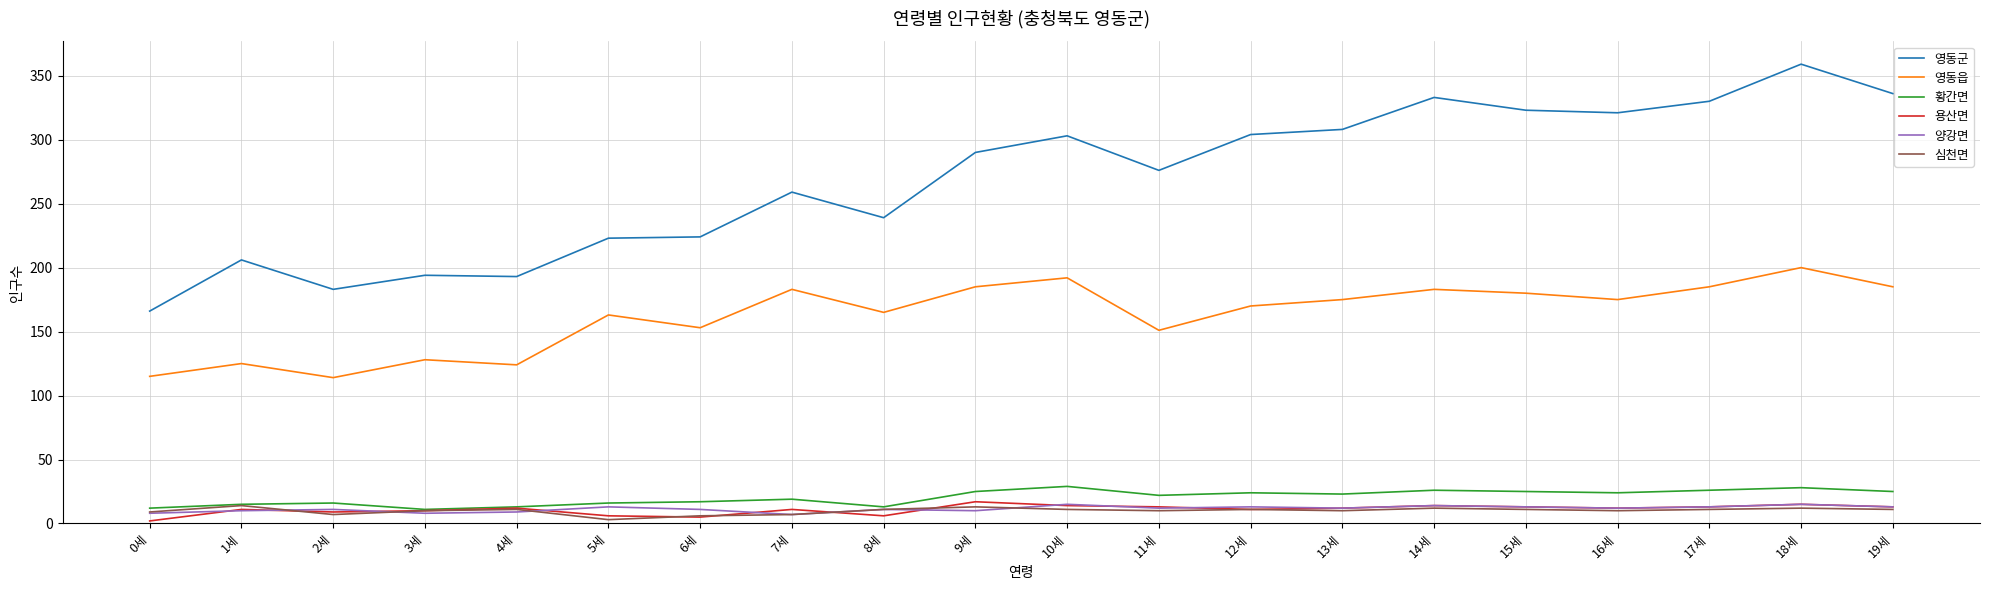

At which category does 영동군 reach its first local peak?

1세